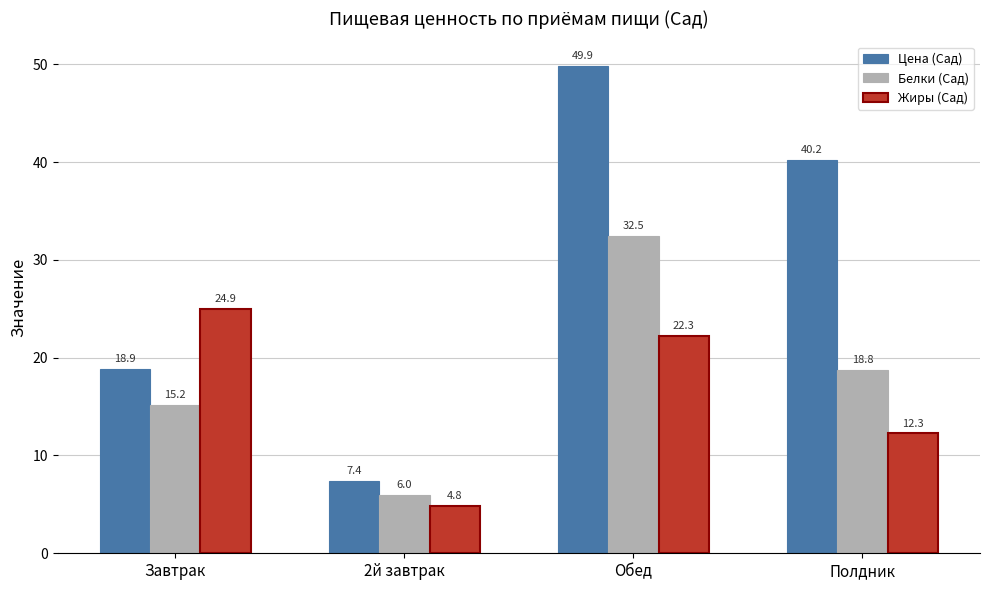

How many bars are there in each group?

3